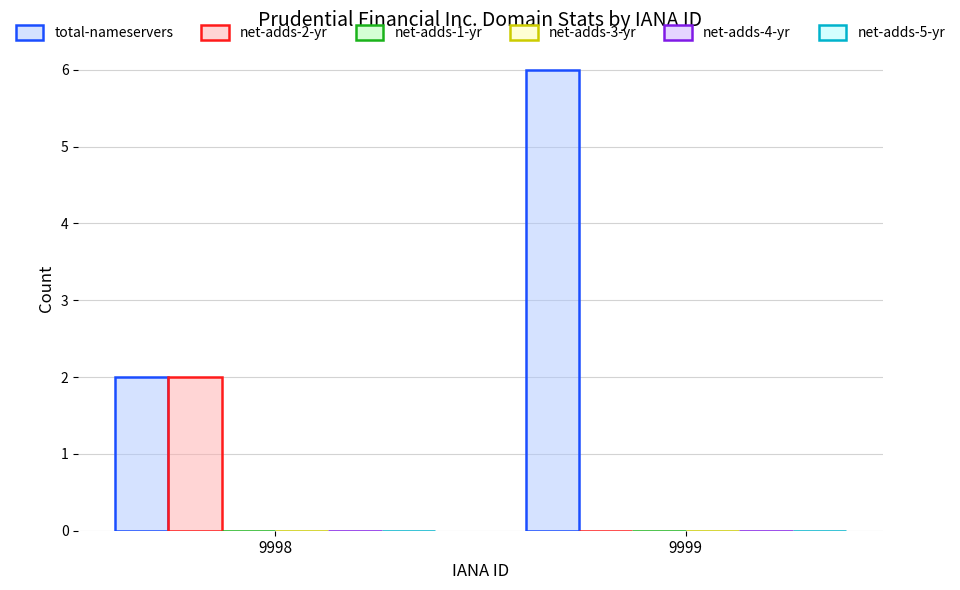

What is the greatest value displayed?

6